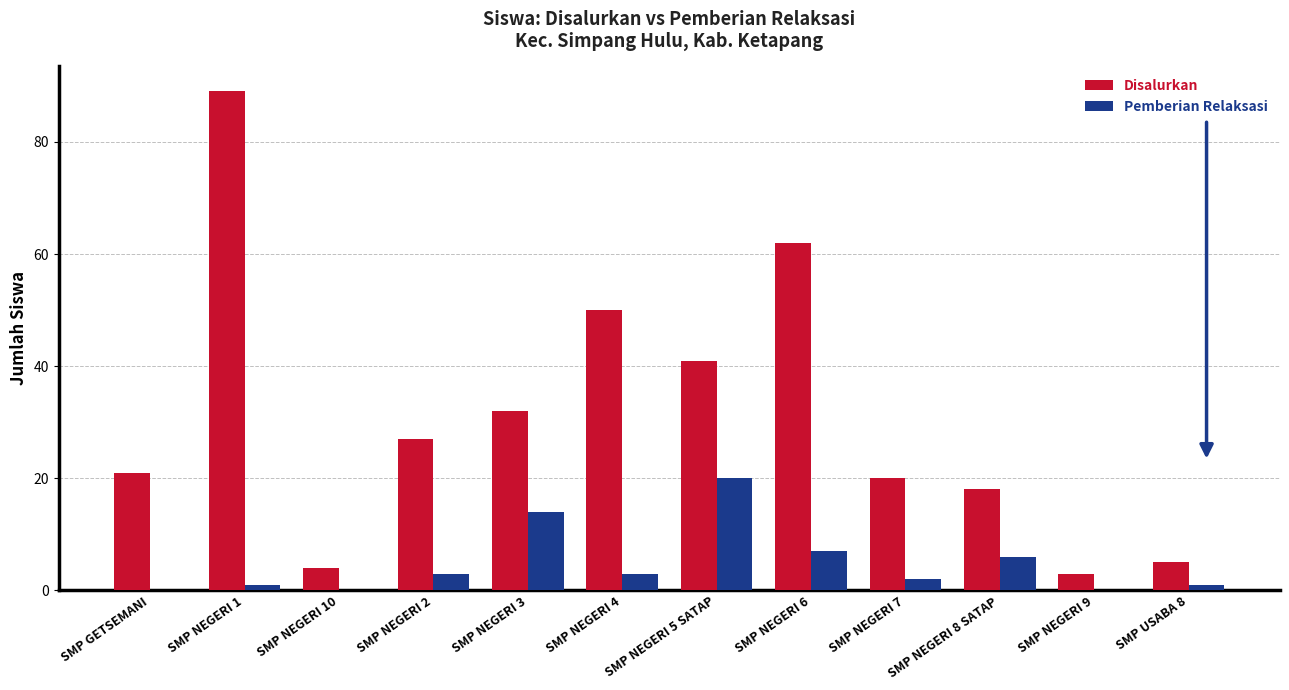

What are all the series names shown in the legend?

Disalurkan, Pemberian Relaksasi